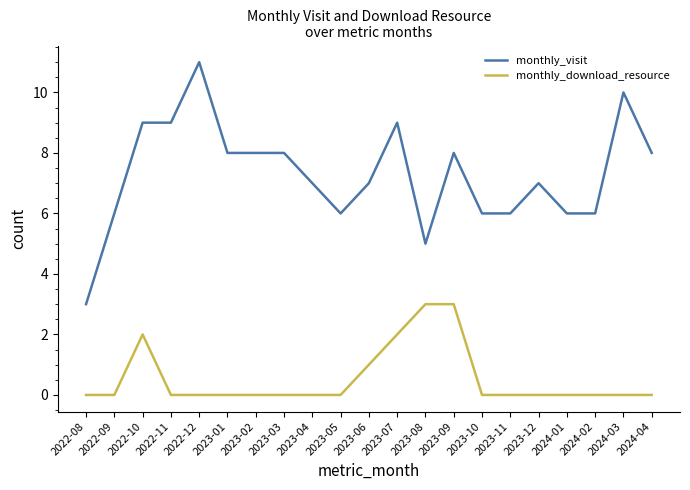

What position from the left is 2023-11?

16